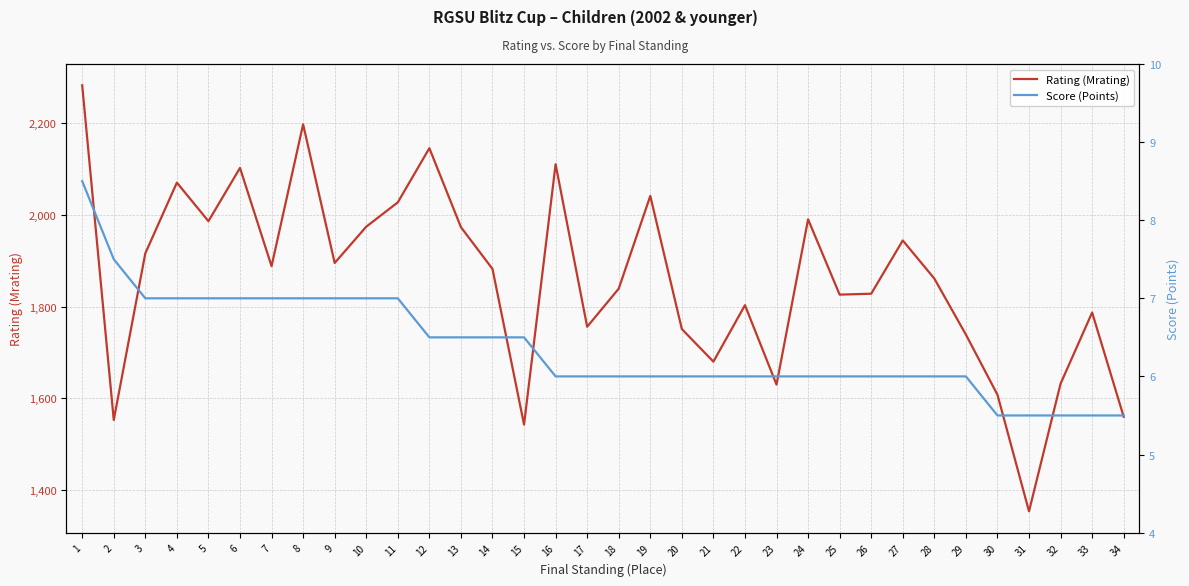

The value of Score (Points) at 10 is 2.4. True or false?

False